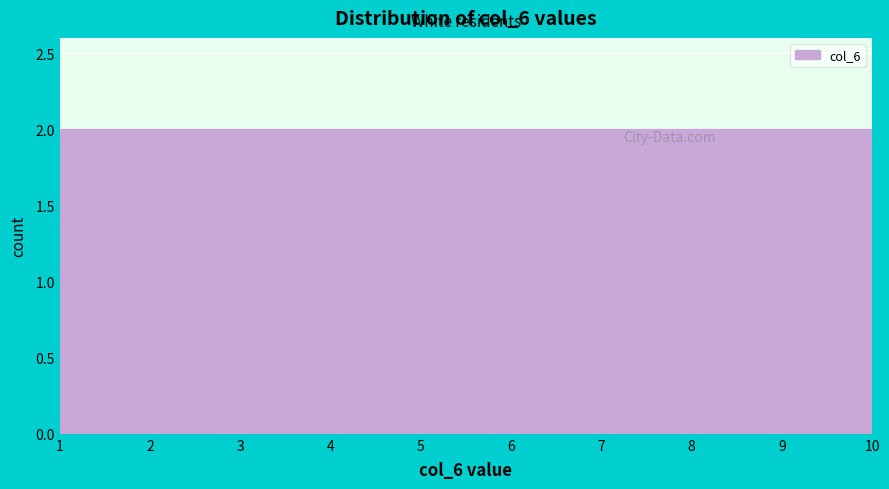

What is the height of the bar covering 1 to 2 on the x-axis? The values are not printed on the chart, so give them approximately, as read against the axis.

2